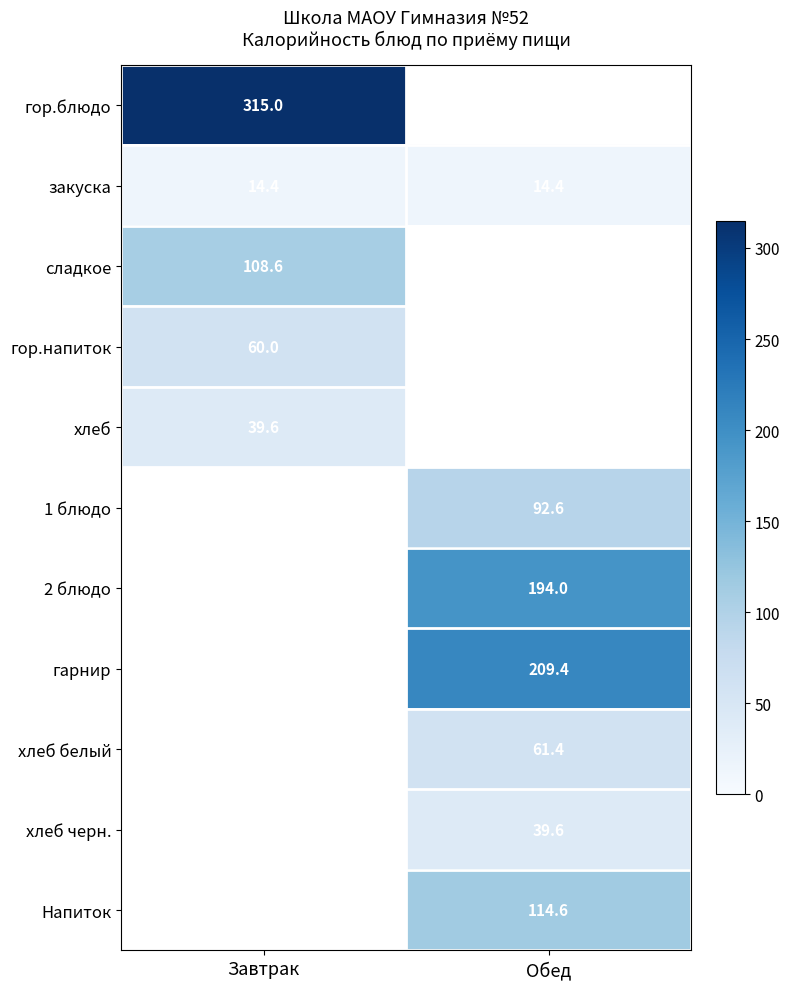

At how many categories does at least one series exceed 118?

2